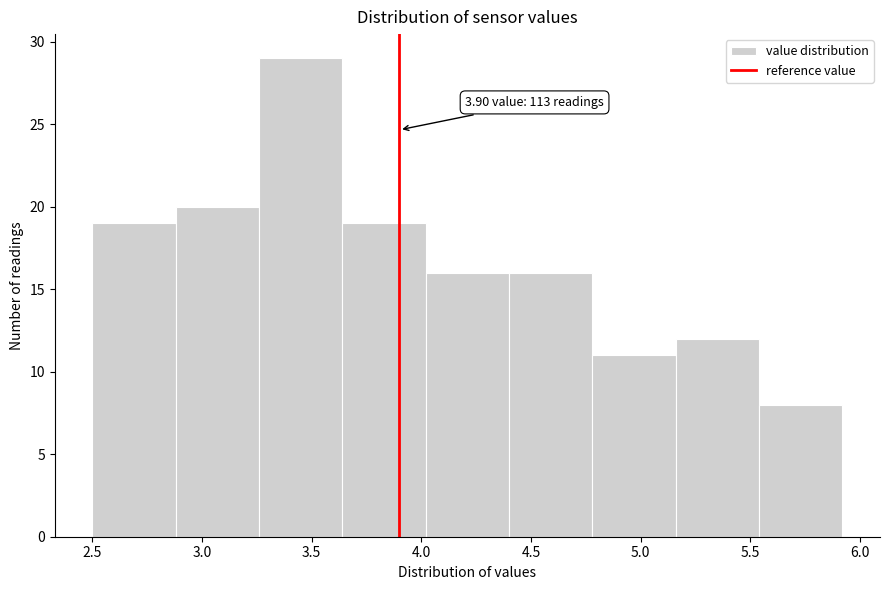

Over which range of the x-axis is the bar tallest?

3.26 to 3.64